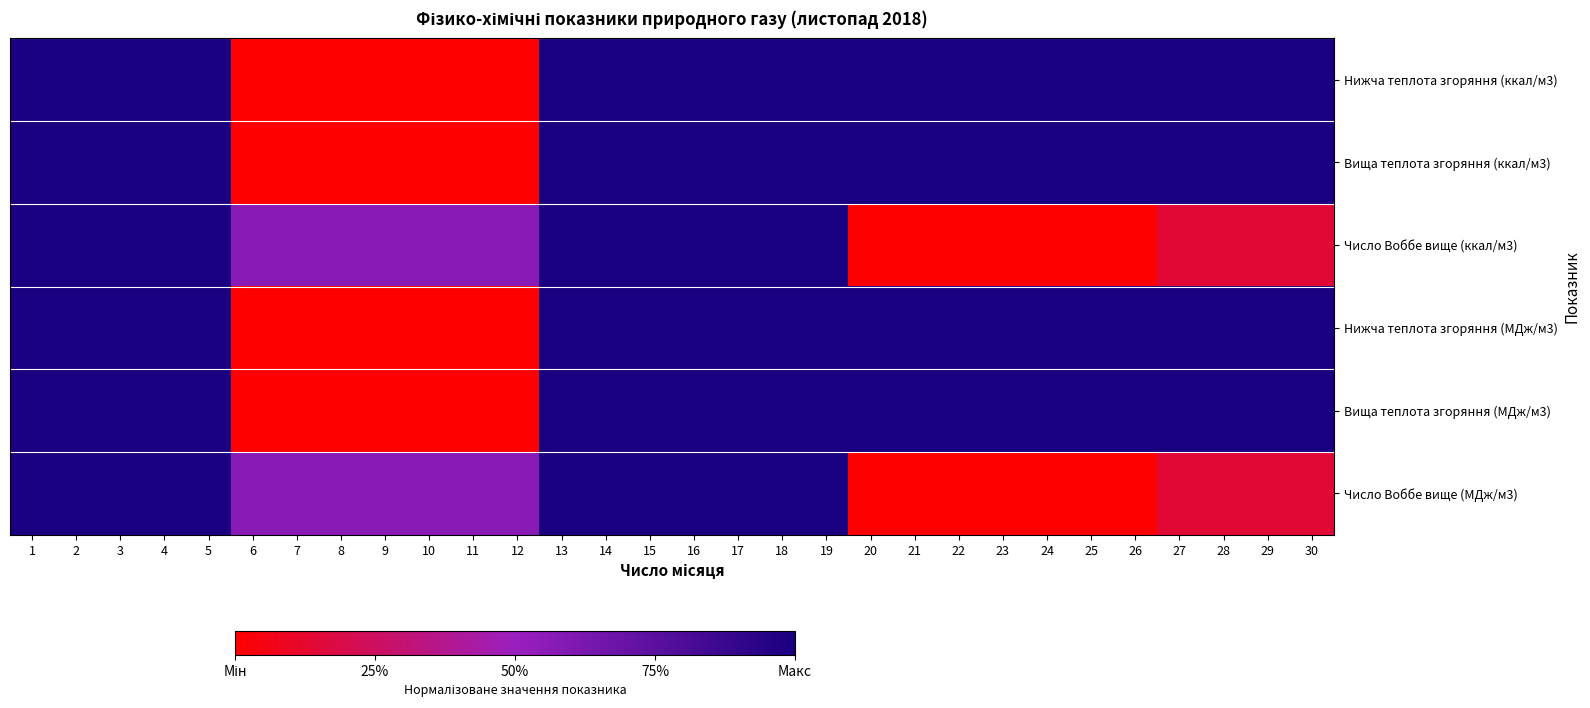

Reading left to right, what are all the values shown in this chart?

Нижча теплота згоряння (ккал/м3): 1=1.0	2=1.0	3=1.0	4=1.0	5=1.0	6=0.0	7=0.0	8=0.0	9=0.0	10=0.0	11=0.0	12=0.0	13=1.0	14=1.0	15=1.0	16=1.0	17=1.0	18=1.0	19=1.0	20=1.0	21=1.0	22=1.0	23=1.0	24=1.0	25=1.0	26=1.0	27=1.0	28=1.0	29=1.0	30=1.0
Вища теплота згоряння (ккал/м3): 1=1.0	2=1.0	3=1.0	4=1.0	5=1.0	6=0.0	7=0.0	8=0.0	9=0.0	10=0.0	11=0.0	12=0.0	13=1.0	14=1.0	15=1.0	16=1.0	17=1.0	18=1.0	19=1.0	20=1.0	21=1.0	22=1.0	23=1.0	24=1.0	25=1.0	26=1.0	27=1.0	28=1.0	29=1.0	30=1.0
Число Воббе вище (ккал/м3): 1=1.0	2=1.0	3=1.0	4=1.0	5=1.0	6=0.6	7=0.6	8=0.6	9=0.6	10=0.6	11=0.6	12=0.6	13=1.0	14=1.0	15=1.0	16=1.0	17=1.0	18=1.0	19=1.0	20=0.0	21=0.0	22=0.0	23=0.0	24=0.0	25=0.0	26=0.0	27=0.1	28=0.1	29=0.1	30=0.1
Нижча теплота згоряння (МДж/м3): 1=1.0	2=1.0	3=1.0	4=1.0	5=1.0	6=0.0	7=0.0	8=0.0	9=0.0	10=0.0	11=0.0	12=0.0	13=1.0	14=1.0	15=1.0	16=1.0	17=1.0	18=1.0	19=1.0	20=1.0	21=1.0	22=1.0	23=1.0	24=1.0	25=1.0	26=1.0	27=1.0	28=1.0	29=1.0	30=1.0
Вища теплота згоряння (МДж/м3): 1=1.0	2=1.0	3=1.0	4=1.0	5=1.0	6=0.0	7=0.0	8=0.0	9=0.0	10=0.0	11=0.0	12=0.0	13=1.0	14=1.0	15=1.0	16=1.0	17=1.0	18=1.0	19=1.0	20=1.0	21=1.0	22=1.0	23=1.0	24=1.0	25=1.0	26=1.0	27=1.0	28=1.0	29=1.0	30=1.0
Число Воббе вище (МДж/м3): 1=1.0	2=1.0	3=1.0	4=1.0	5=1.0	6=0.6	7=0.6	8=0.6	9=0.6	10=0.6	11=0.6	12=0.6	13=1.0	14=1.0	15=1.0	16=1.0	17=1.0	18=1.0	19=1.0	20=0.0	21=0.0	22=0.0	23=0.0	24=0.0	25=0.0	26=0.0	27=0.1	28=0.1	29=0.1	30=0.1